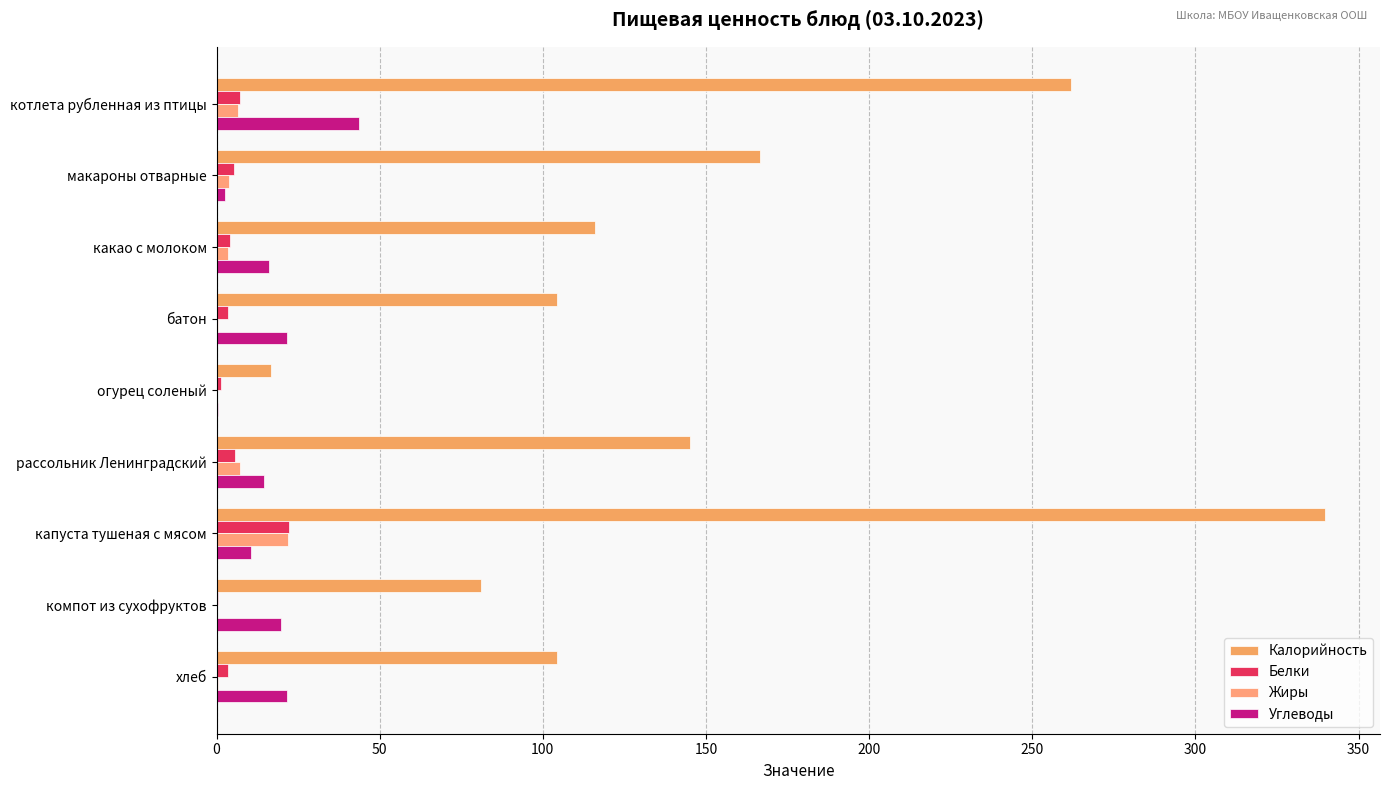

How many series are shown in this chart?

4